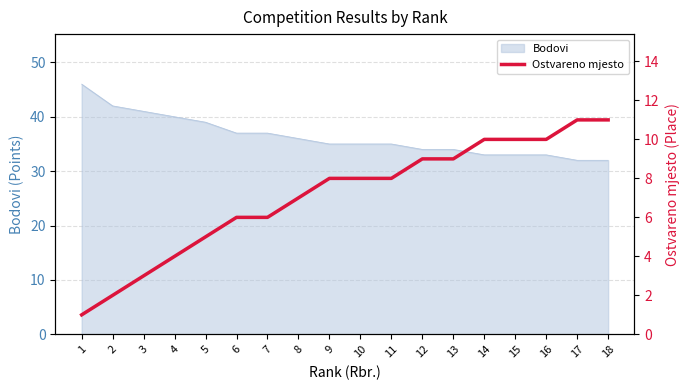

Count the values in the range 5 to 10.

12